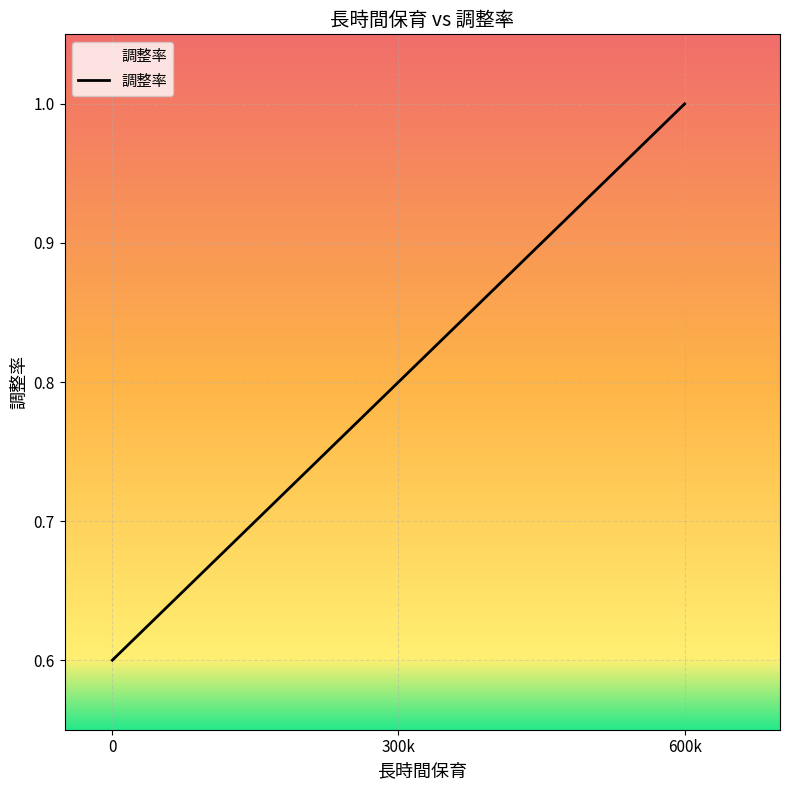

True or false: the data shows 0.8 at 300k.

True